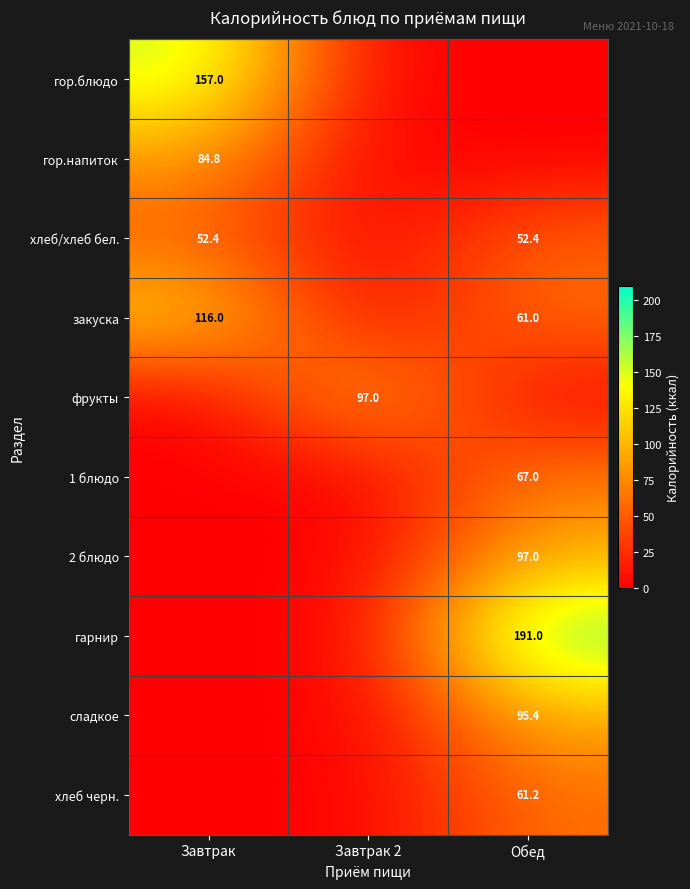

What is the spread (max minus min) of values at Обед?

191.0